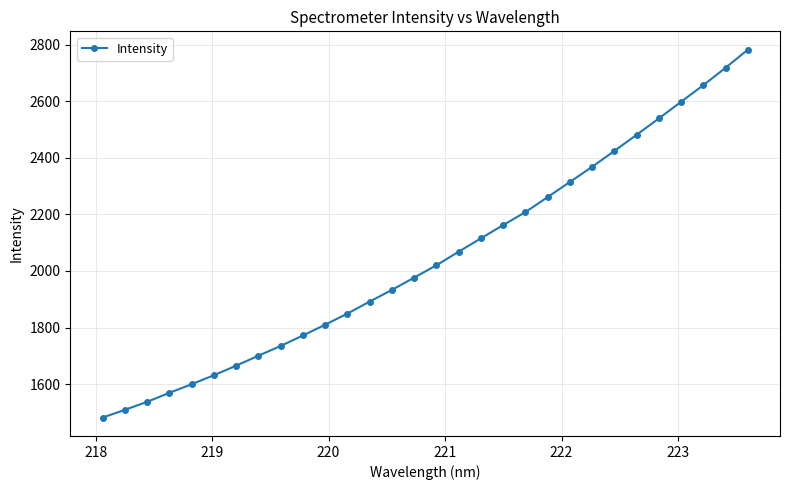

What is the average value?

2046.0